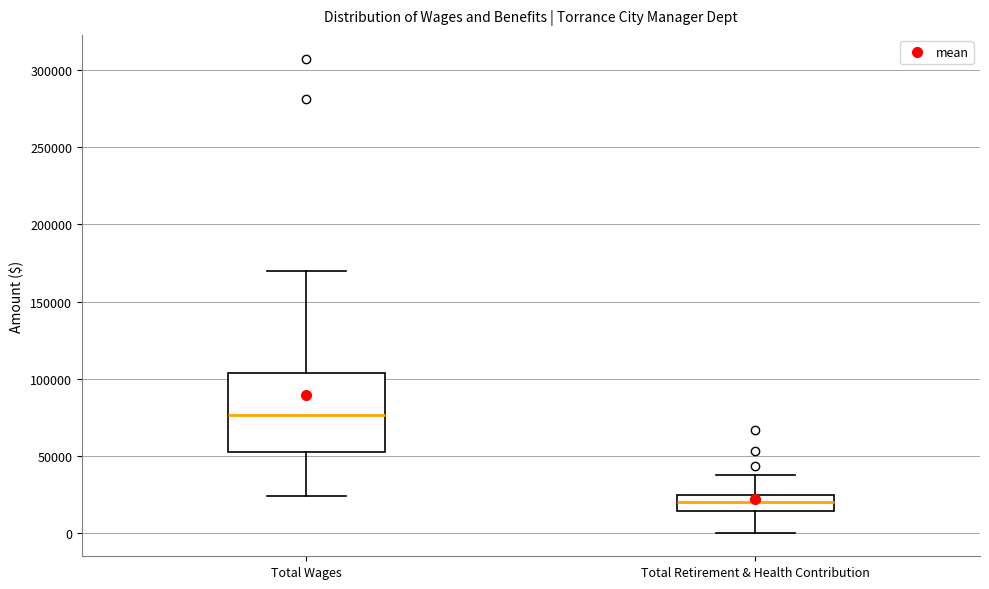

Which box is the tallest, from its lower edge to its upper edge?

Total Wages